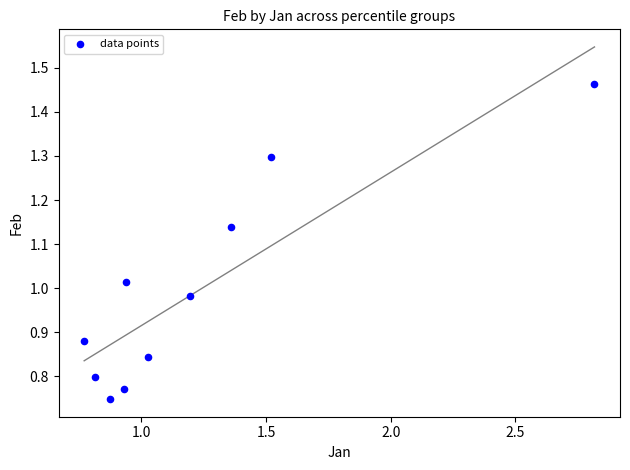

What is the average X value?

1.2